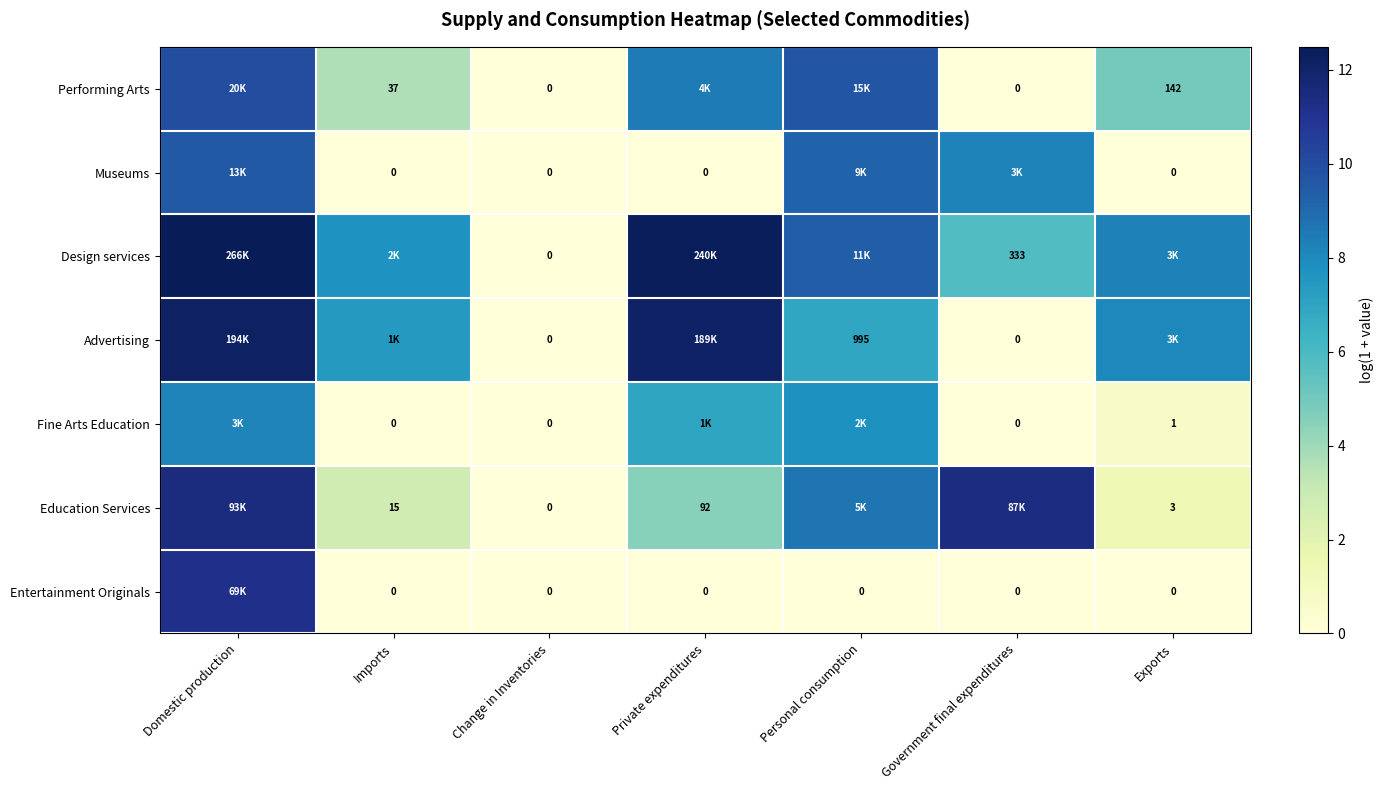

Count the number of data series in this chart.

7